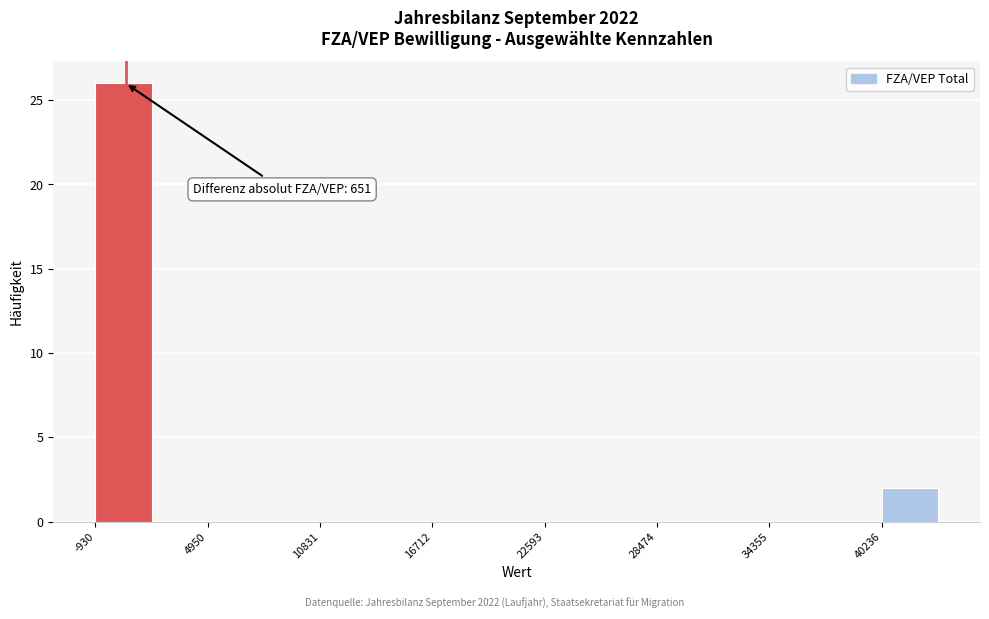

Around what value on the x-axis is the tallest bar? Give the approximate position of its centre, as read against the axis.

1000